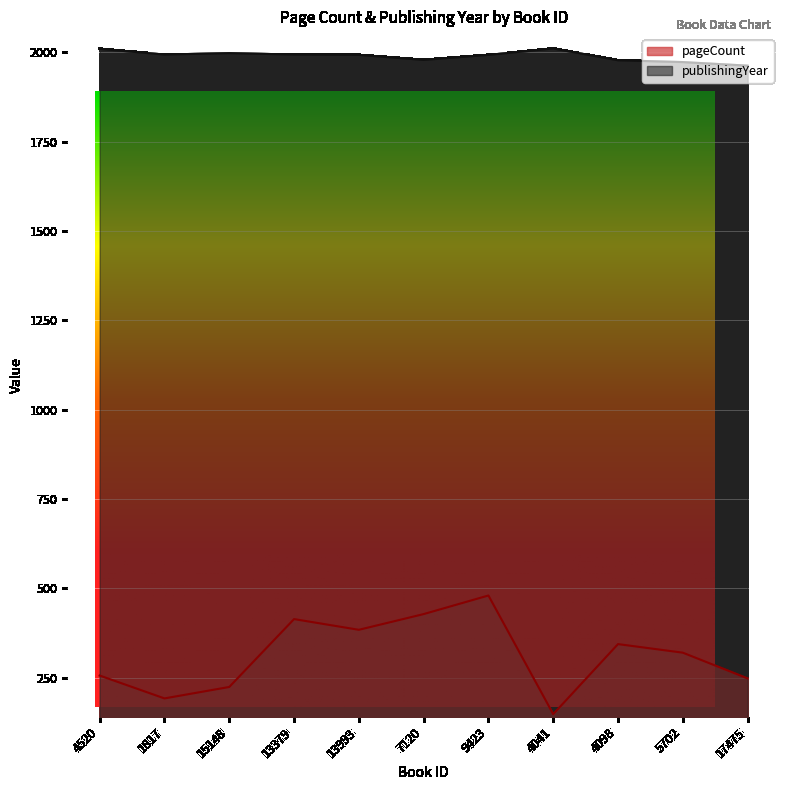

At which label is publishingYear closest to 1987?

13993